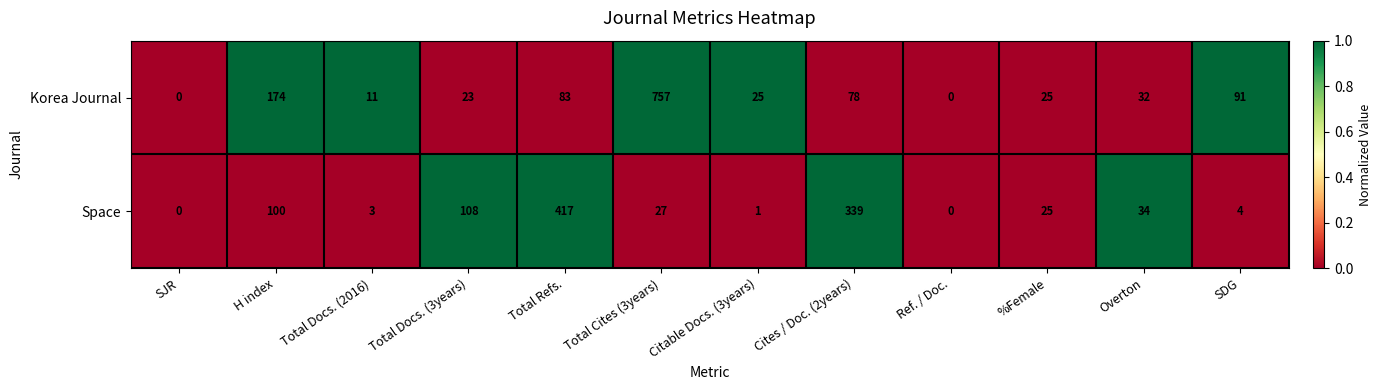

The Space series shows 22 at Overton. True or false?

False